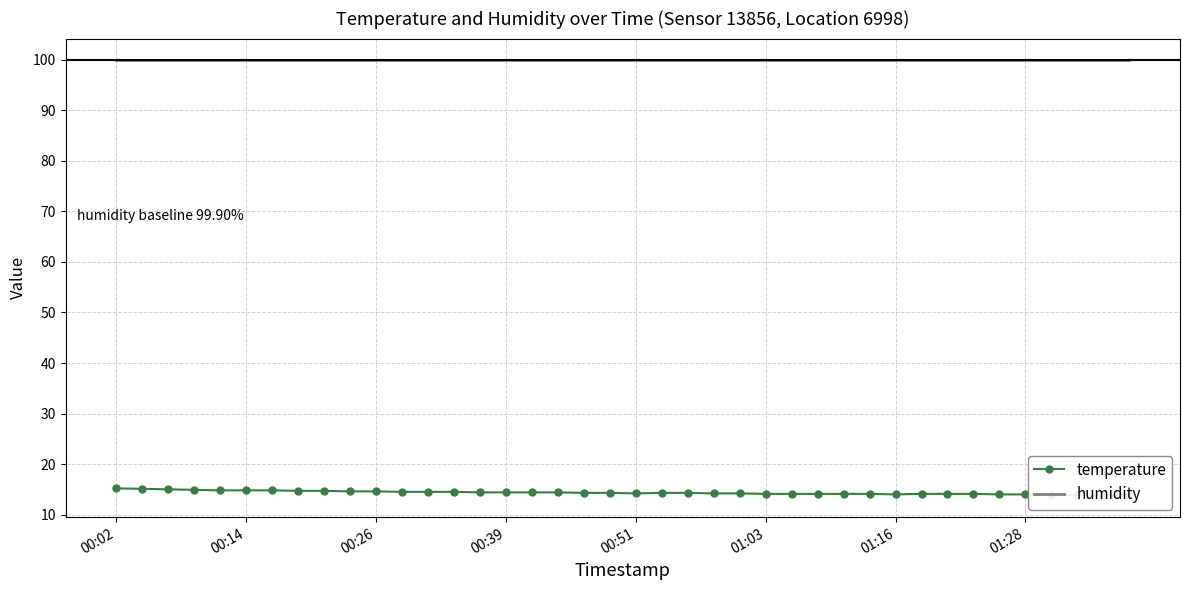

True or false: humidity has a value of 99.9 at 18.

True